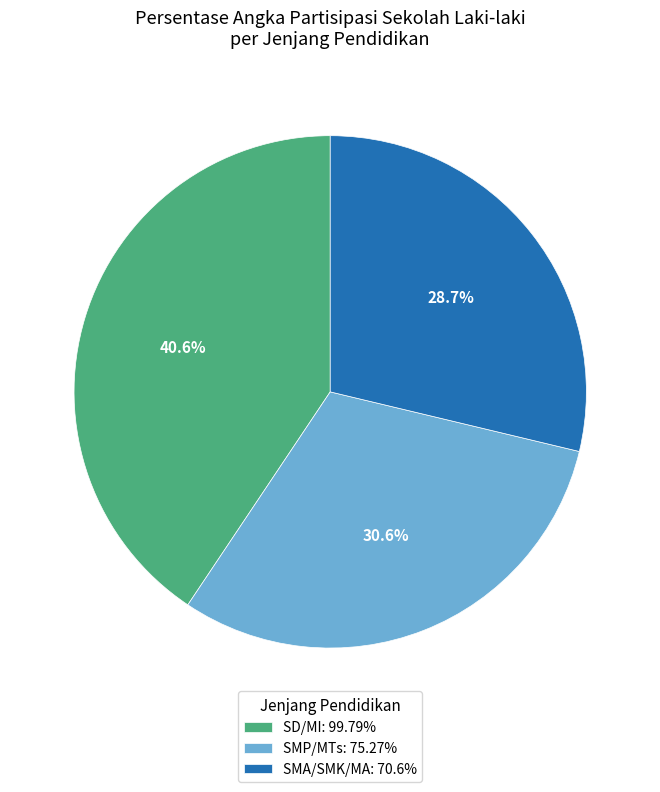

Which category has the biggest portion of the pie?

SD/MI